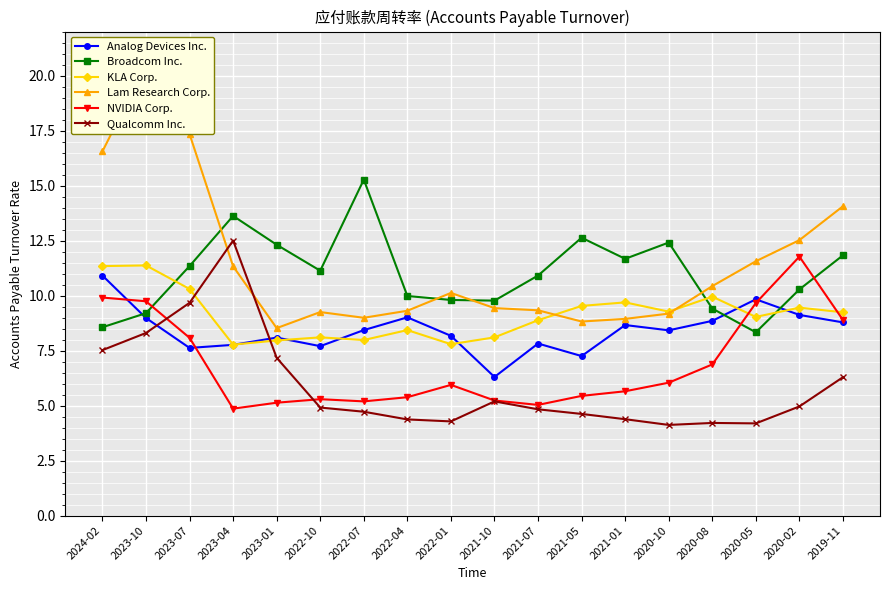

Which series has the widest spread of values?

Lam Research Corp.